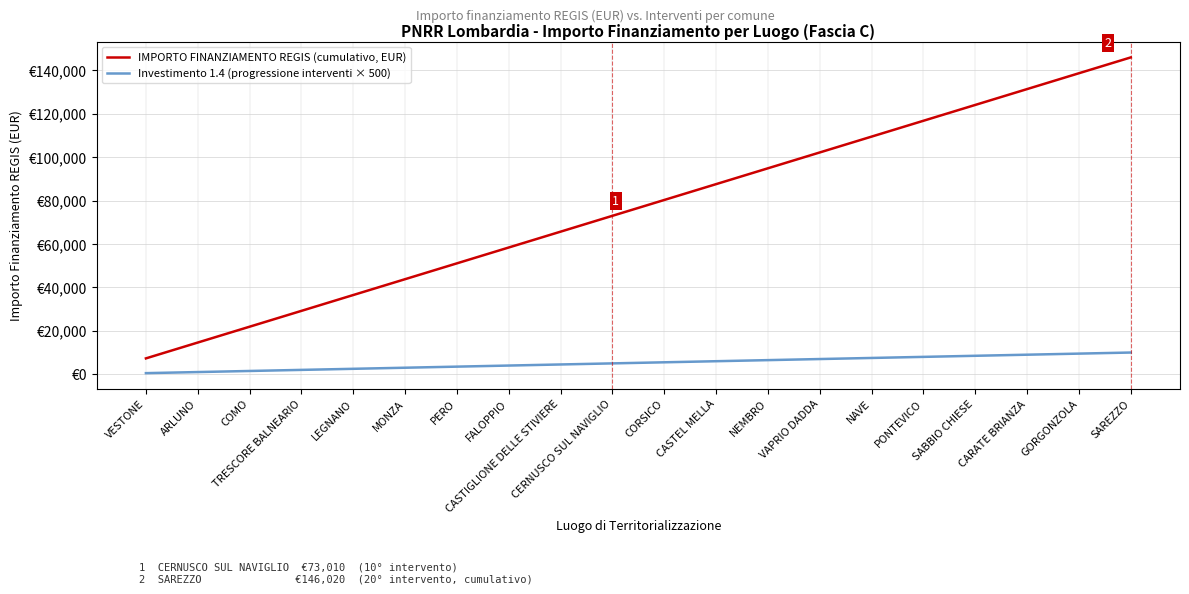

What are all the series names shown in the legend?

IMPORTO FINANZIAMENTO REGIS (cumulativo, EUR), Investimento 1.4 (progressione interventi × 500)